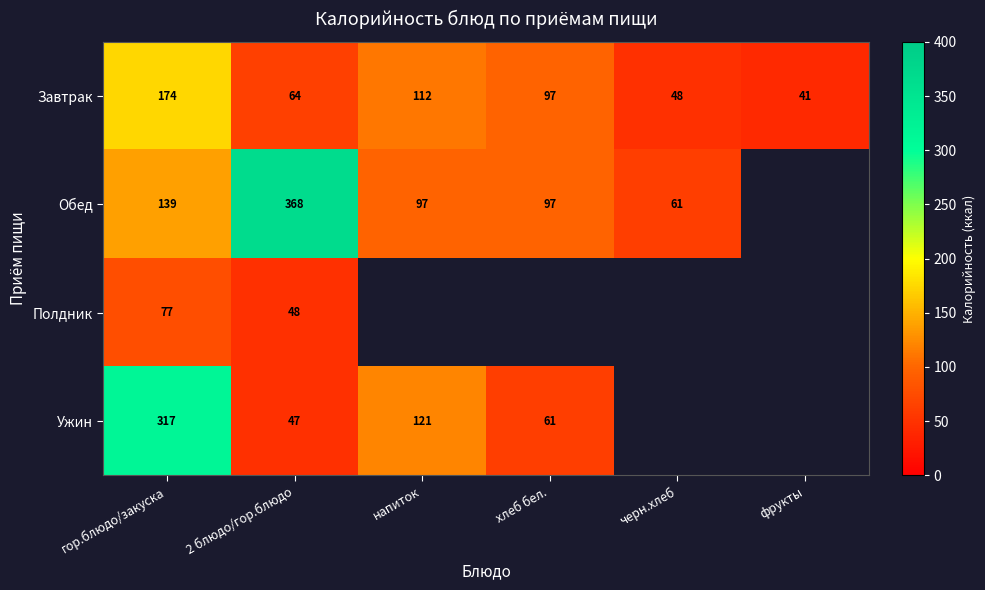

How many data points does each series have?

6